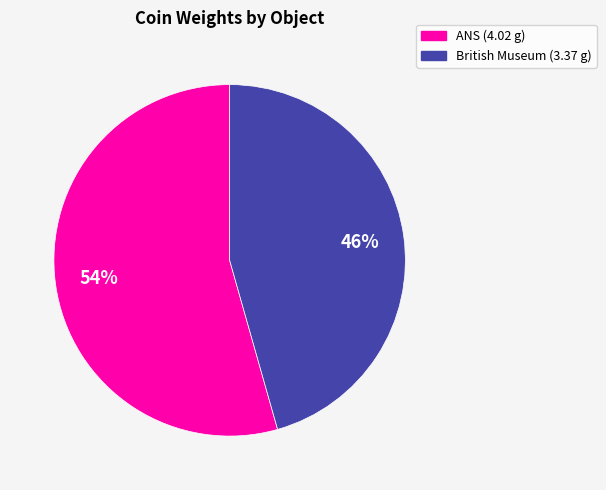

Does any single category account for the majority?

Yes